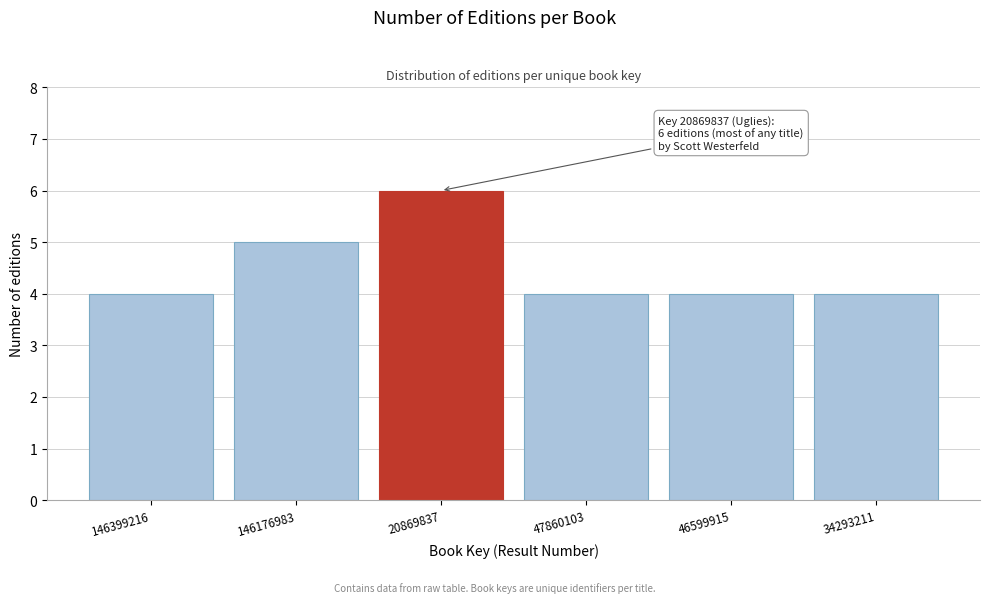

Reading right to left, what are all the values shown in this chart?

4	4	4	6	5	4